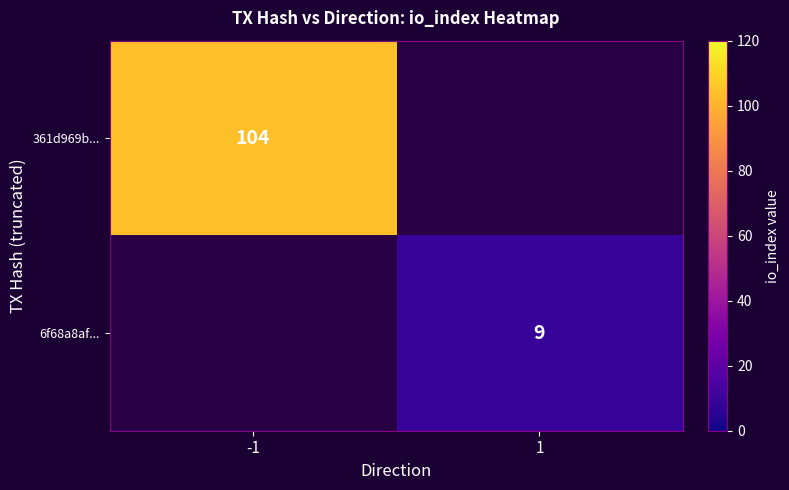

Is it true that 6f68a8af... equals 12 at 1?

False